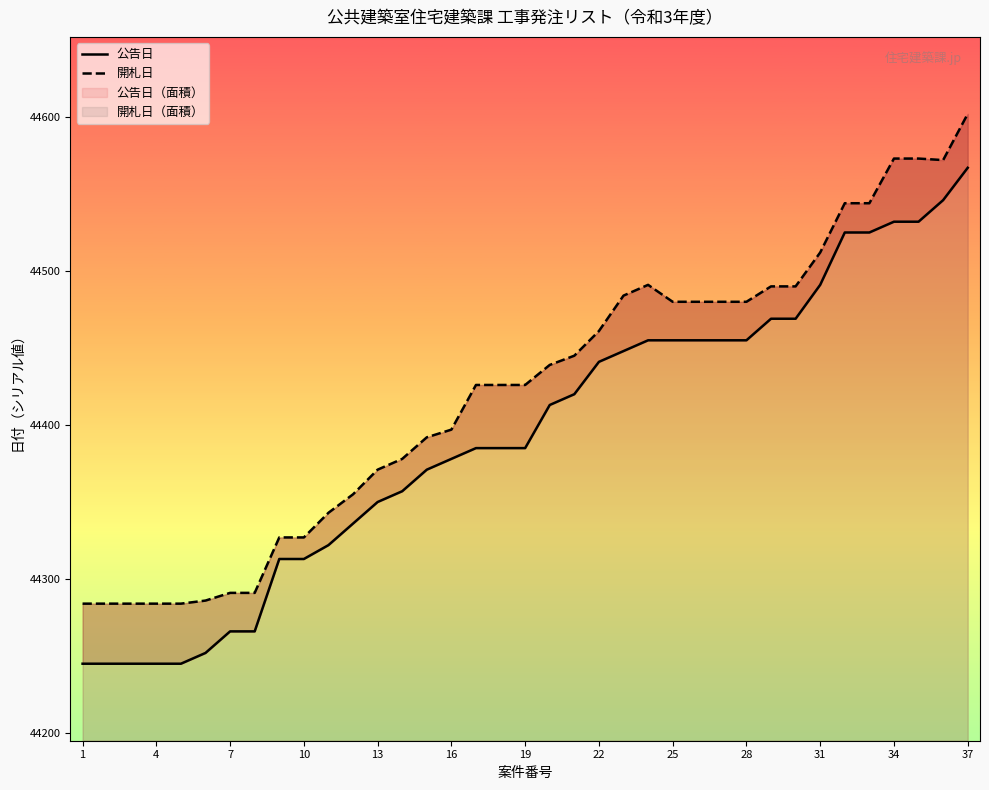

How many values in the 公告日 series exceed 44385?

18